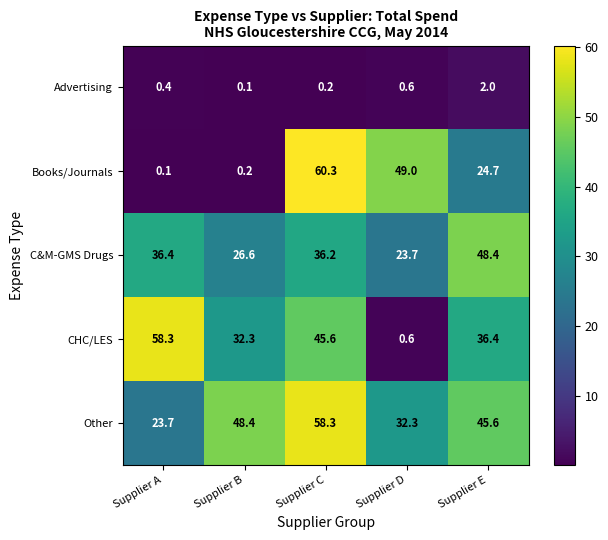

What is the average value of the Books/Journals series?

26.9